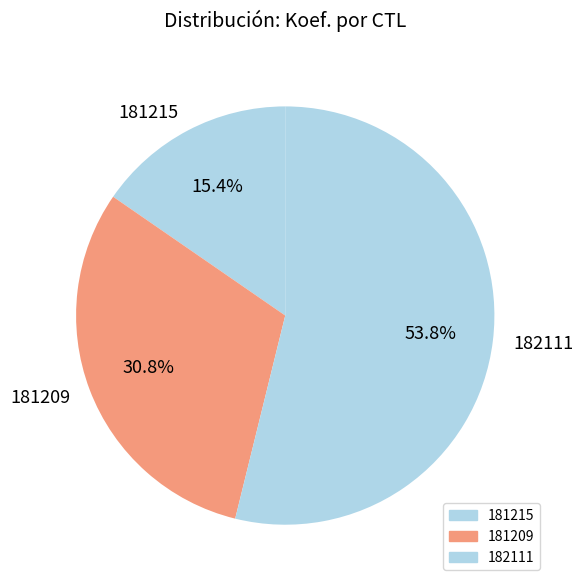

Rank the categories by value from highest to lowest.

182111, 181209, 181215